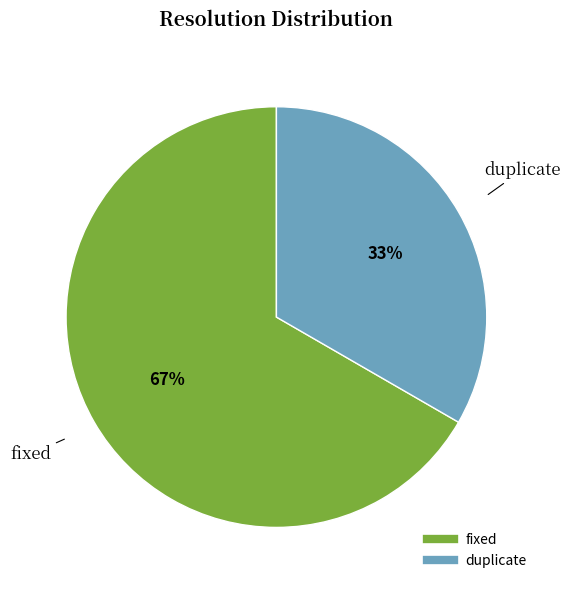

How many segments does this pie chart have?

2